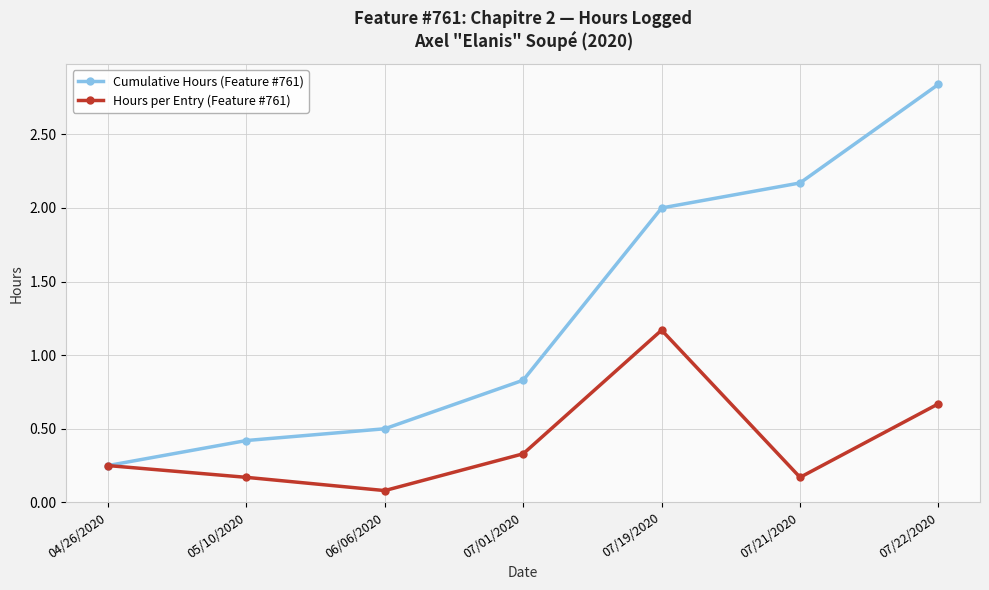

Which series has the largest range (max minus min)?

Cumulative Hours (Feature #761)